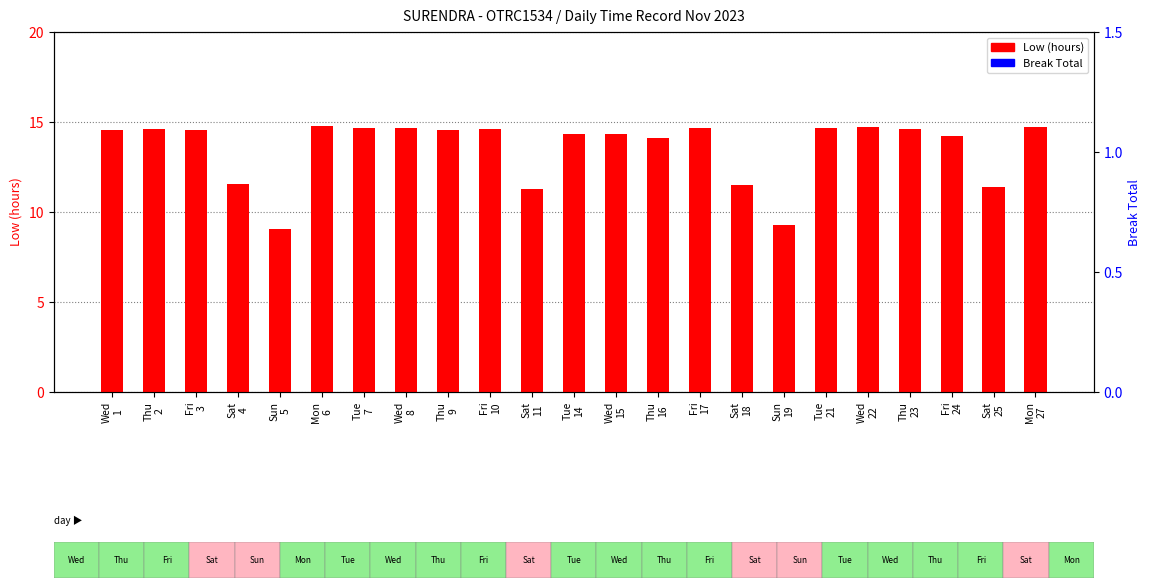

At which category is the sum across all series the highest?

Mon
6